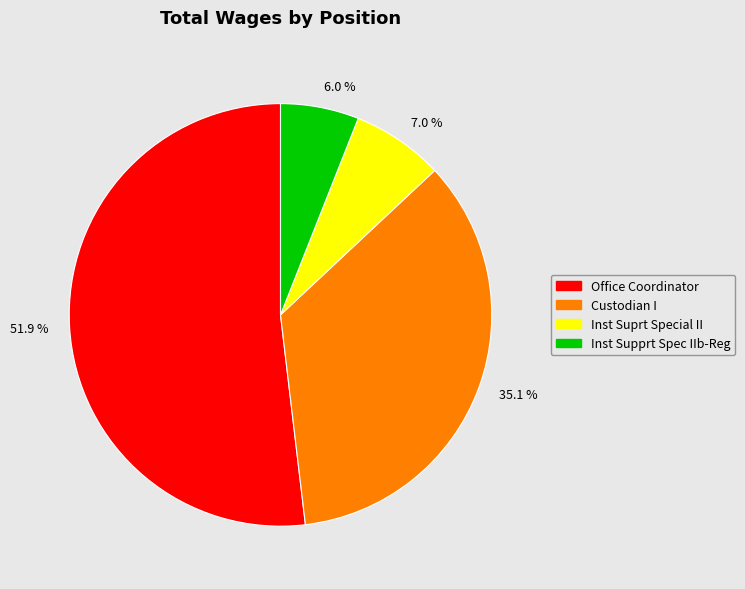

To the nearest percent, what is the difference between the largest and smallest slice percentages?

46%